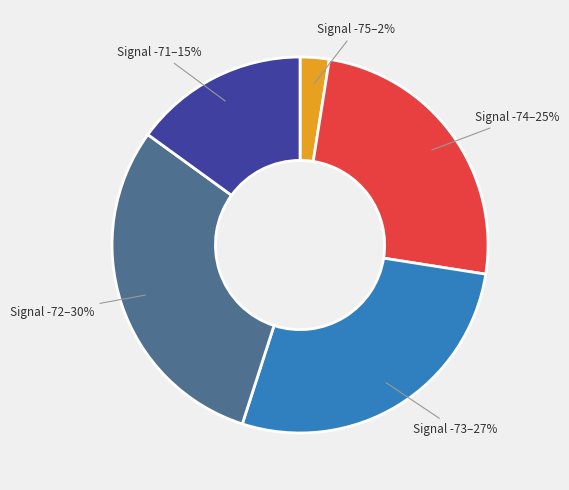

What is the smallest slice in the pie chart?

Signal -75–2%